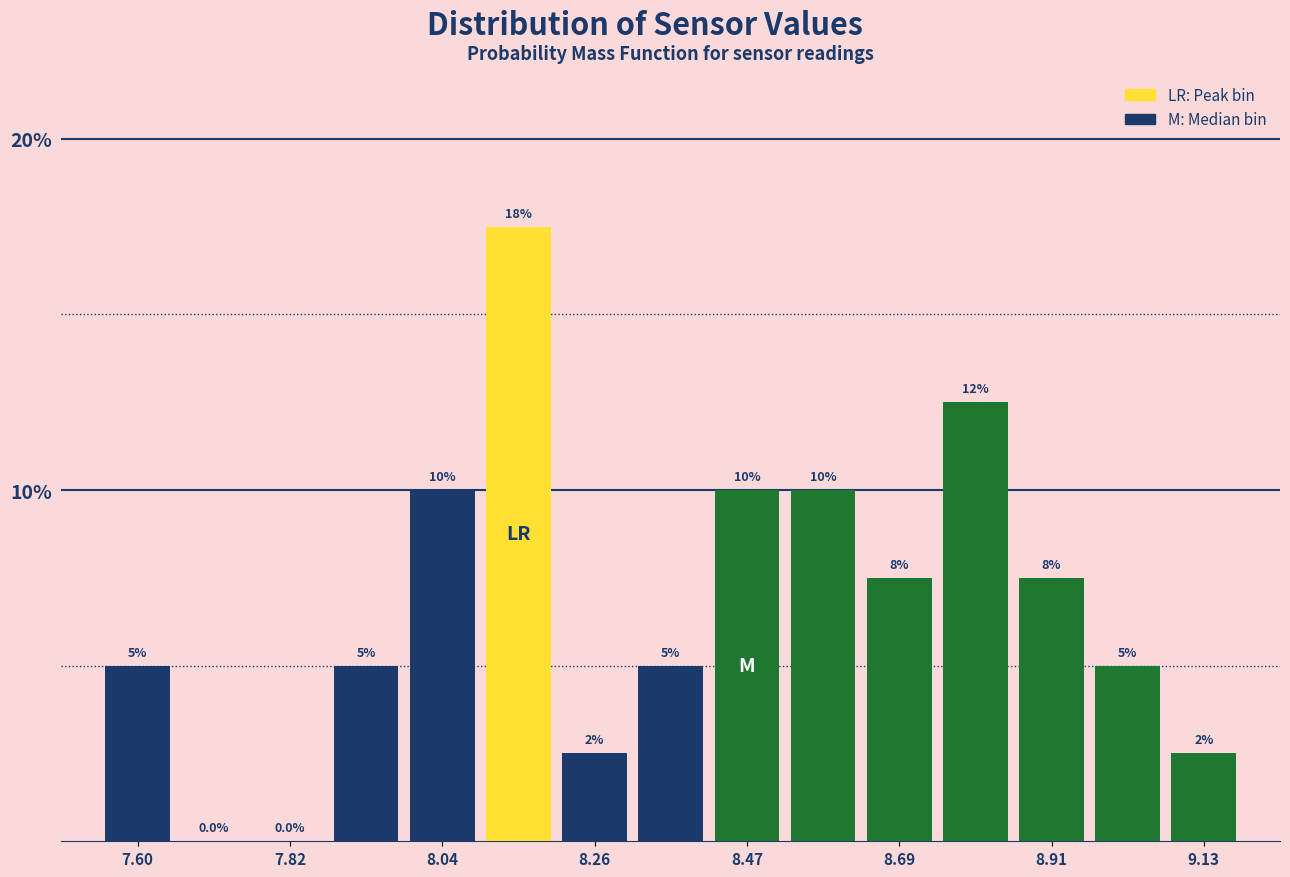

Read against the x-axis, roughly where is the centre of the tallest bar?

8.15